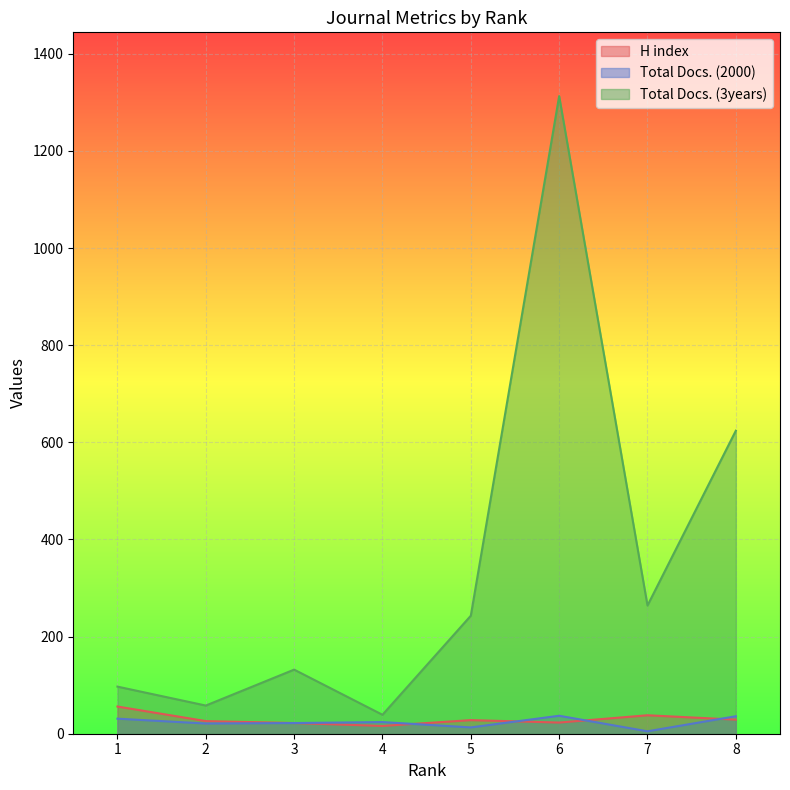

In H index, how many points are lower than both neighbors (excluding endpoints)?

2